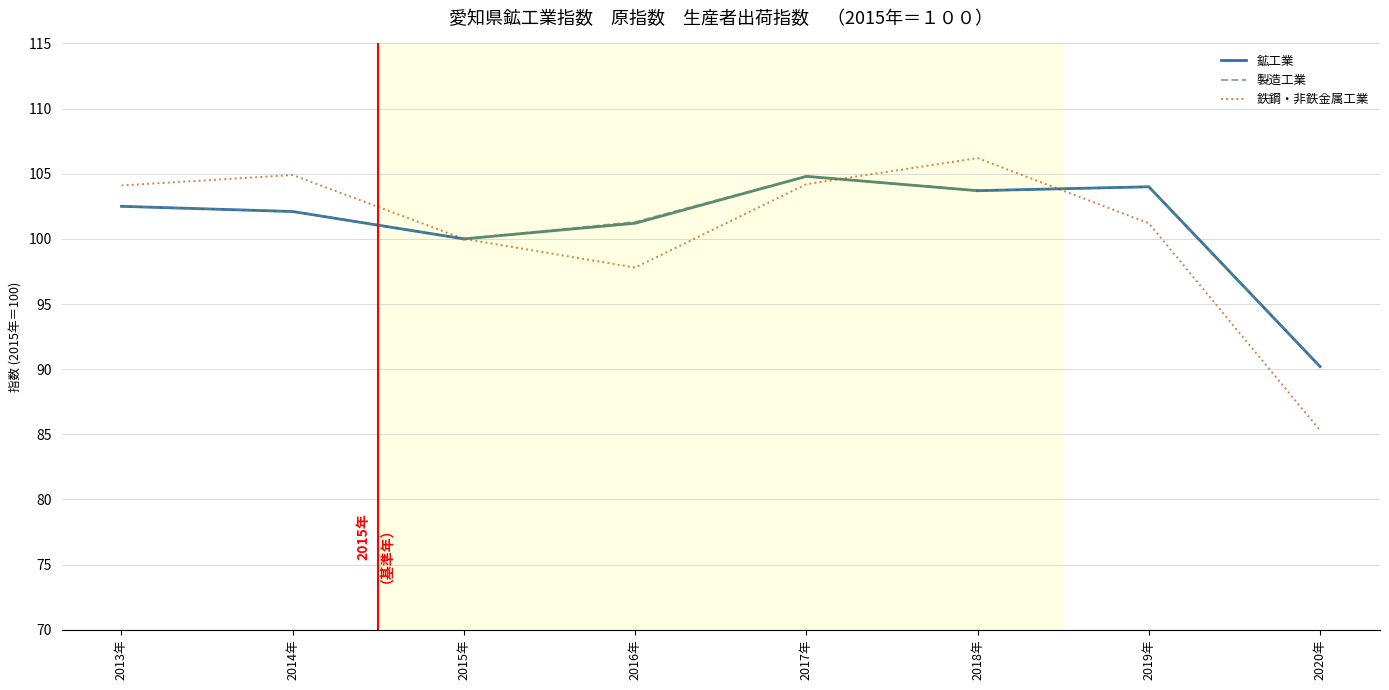

Which series changed the most between 2013年 and 2019年?

鉄鋼・非鉄金属工業